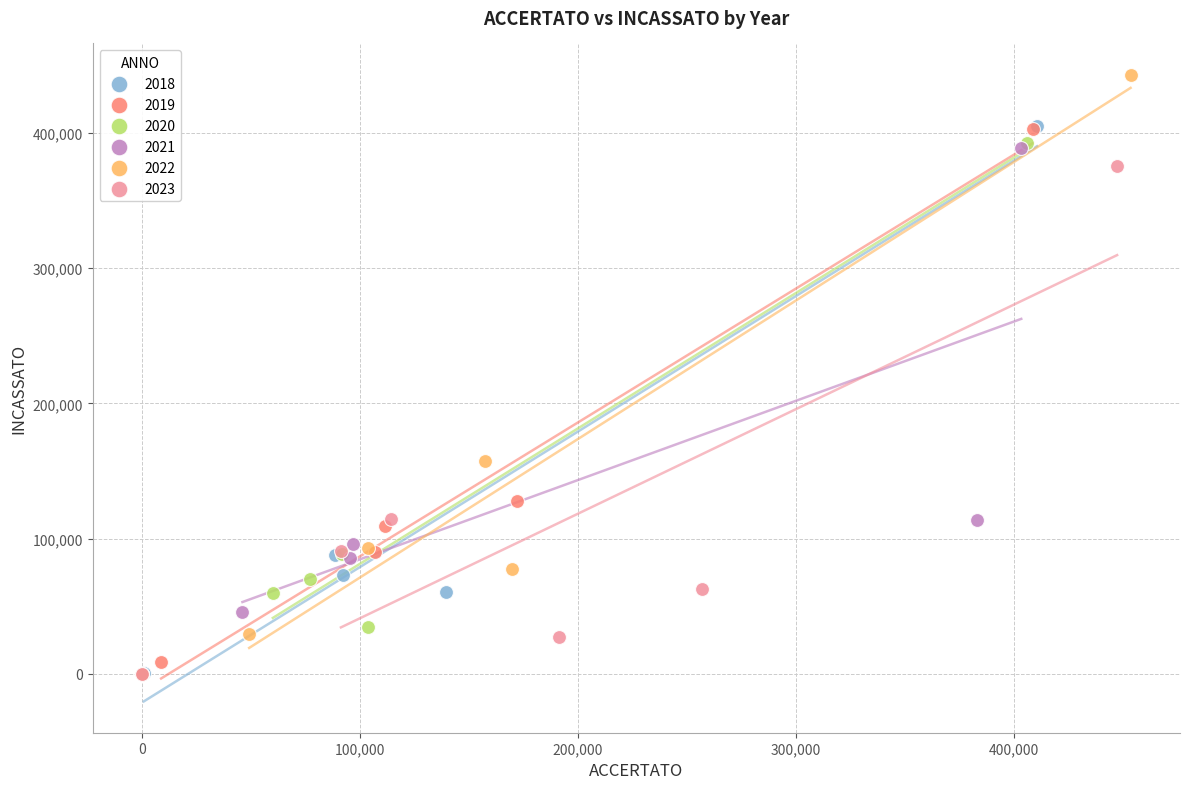

What are all the series names shown in the legend?

2018, 2019, 2020, 2021, 2022, 2023